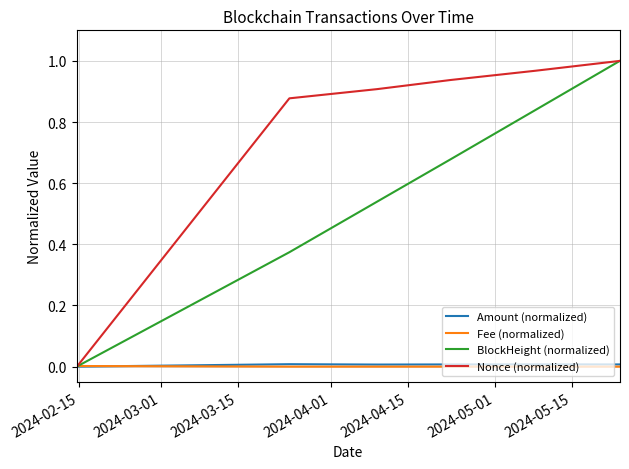

Which series has the largest total across all categories?

Nonce (normalized)